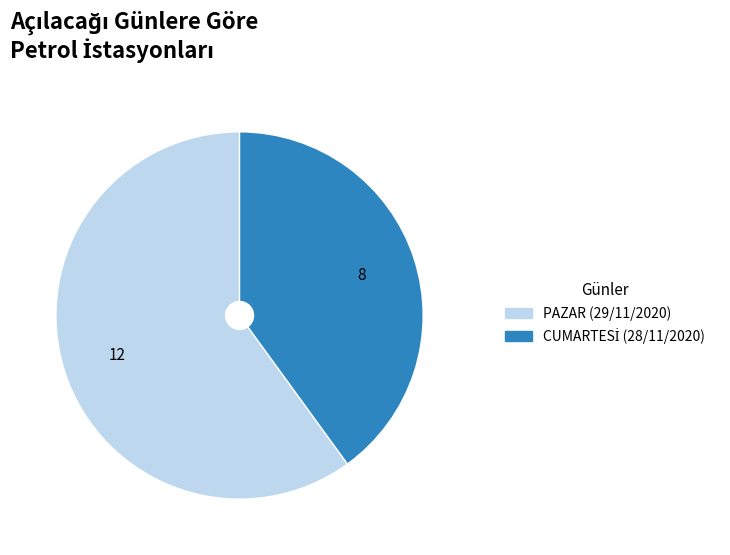

Which slice is the largest?

PAZAR (29/11/2020)